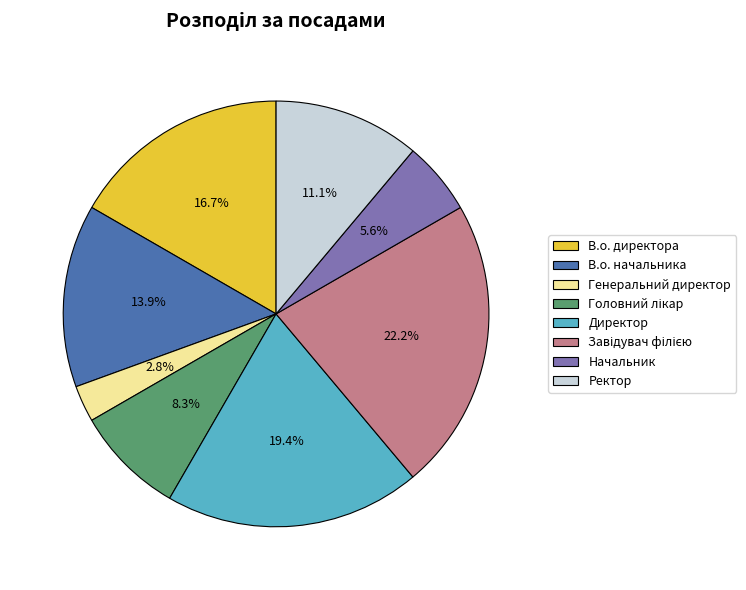

What is the smallest slice in the pie chart?

Генеральний директор